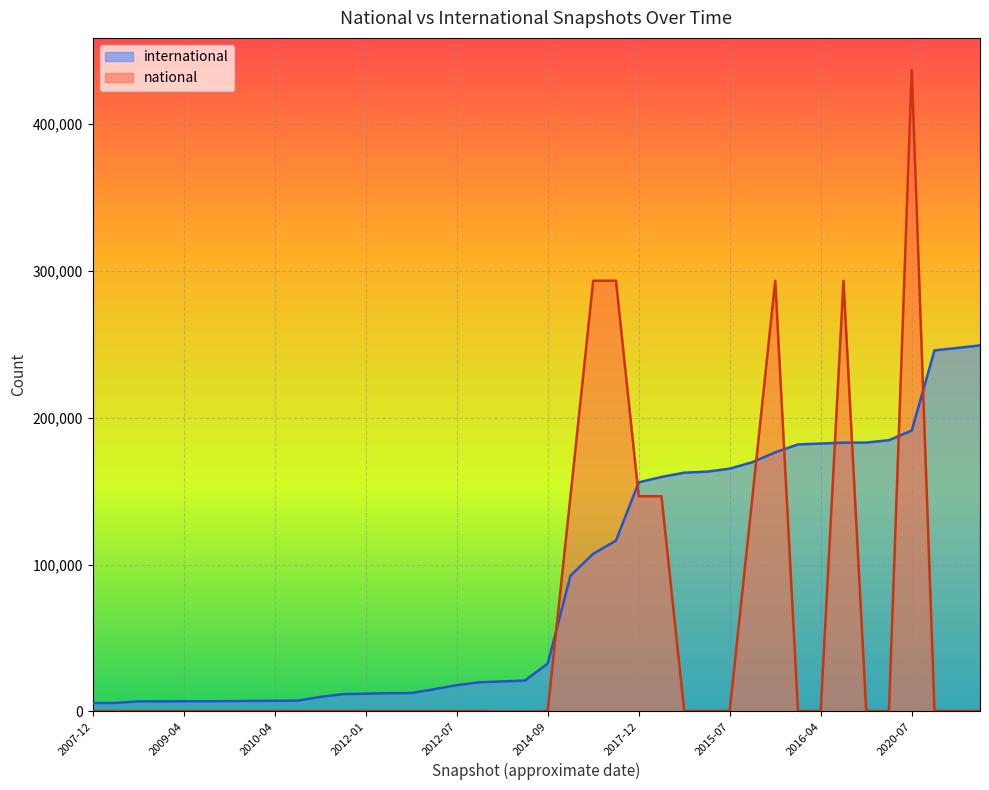

Which series has the widest spread of values?

national